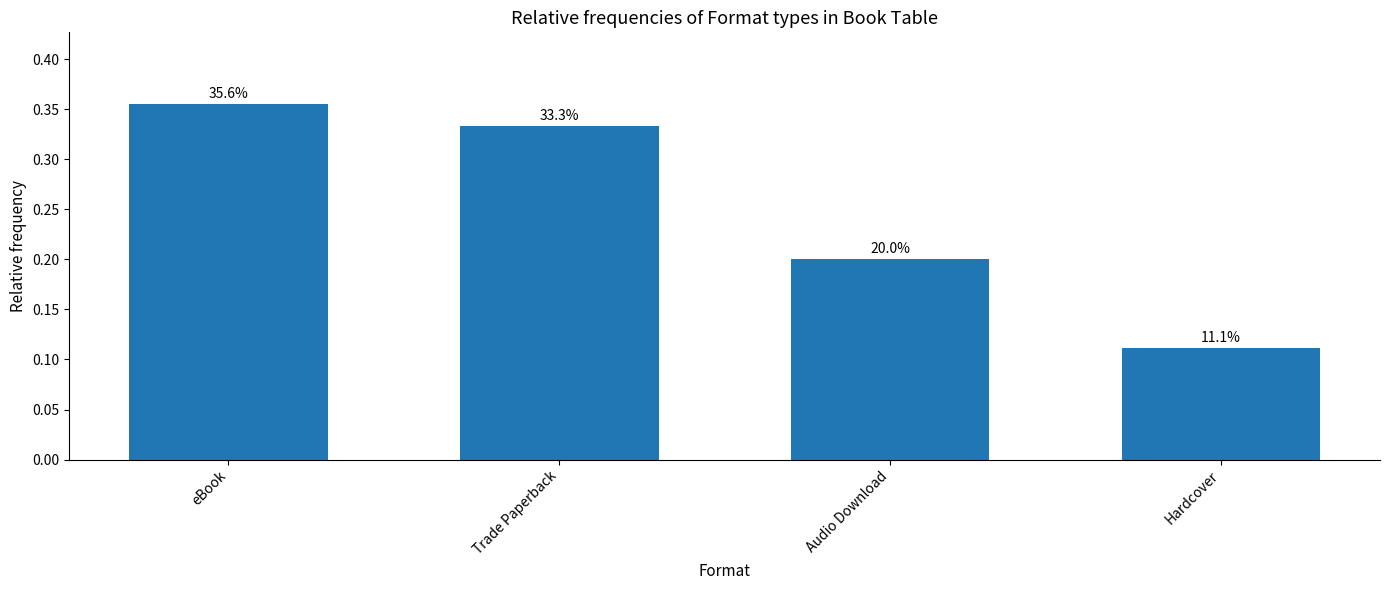

Is it true that the value at Hardcover is 0.1?

False